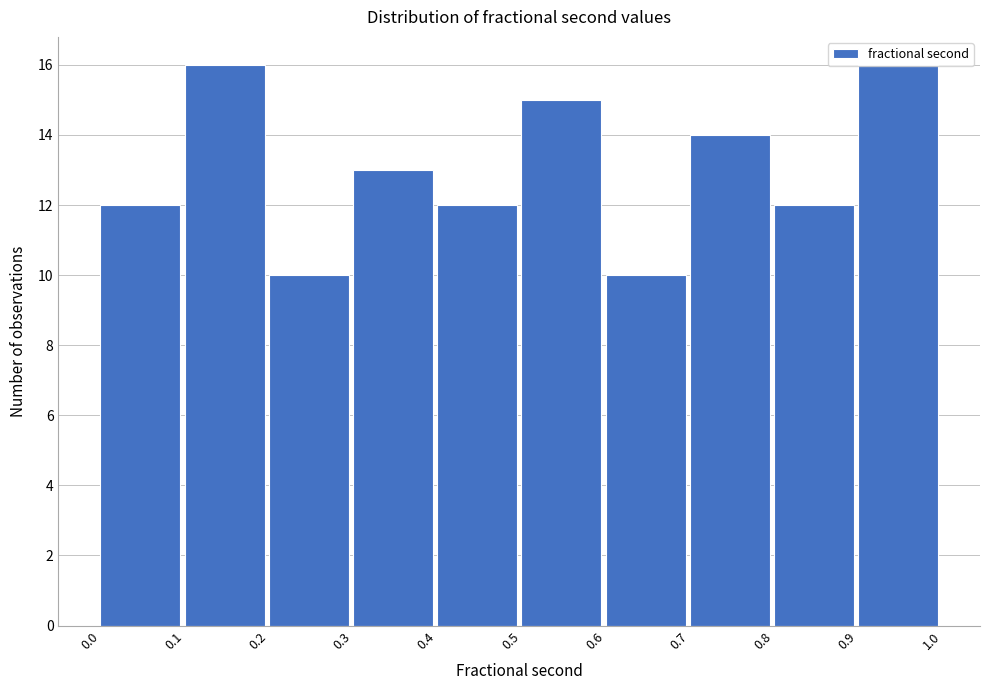

What is the difference between the second highest and minimum values?

6